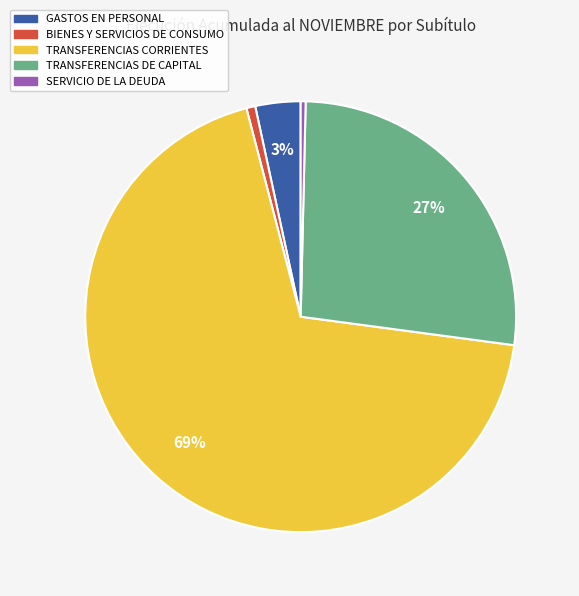

To the nearest percent, what percentage of the pie is GASTOS EN PERSONAL?

3%